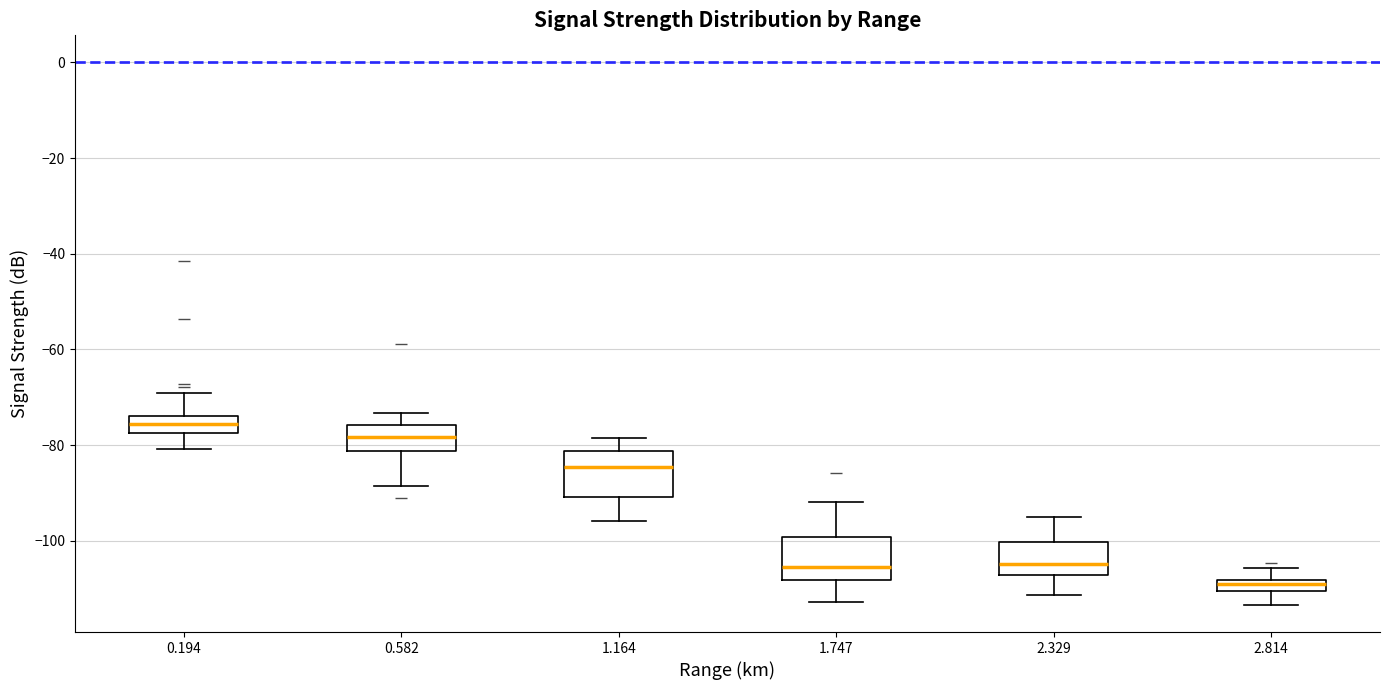

Which box's median line is the lowest?

2.814